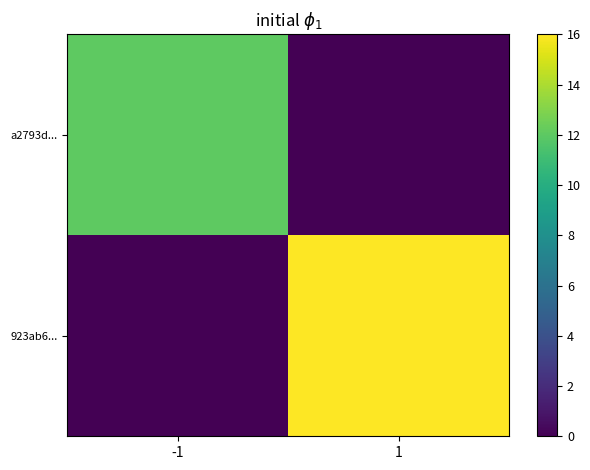

Which series changed the most between -1 and 1?

923ab6...